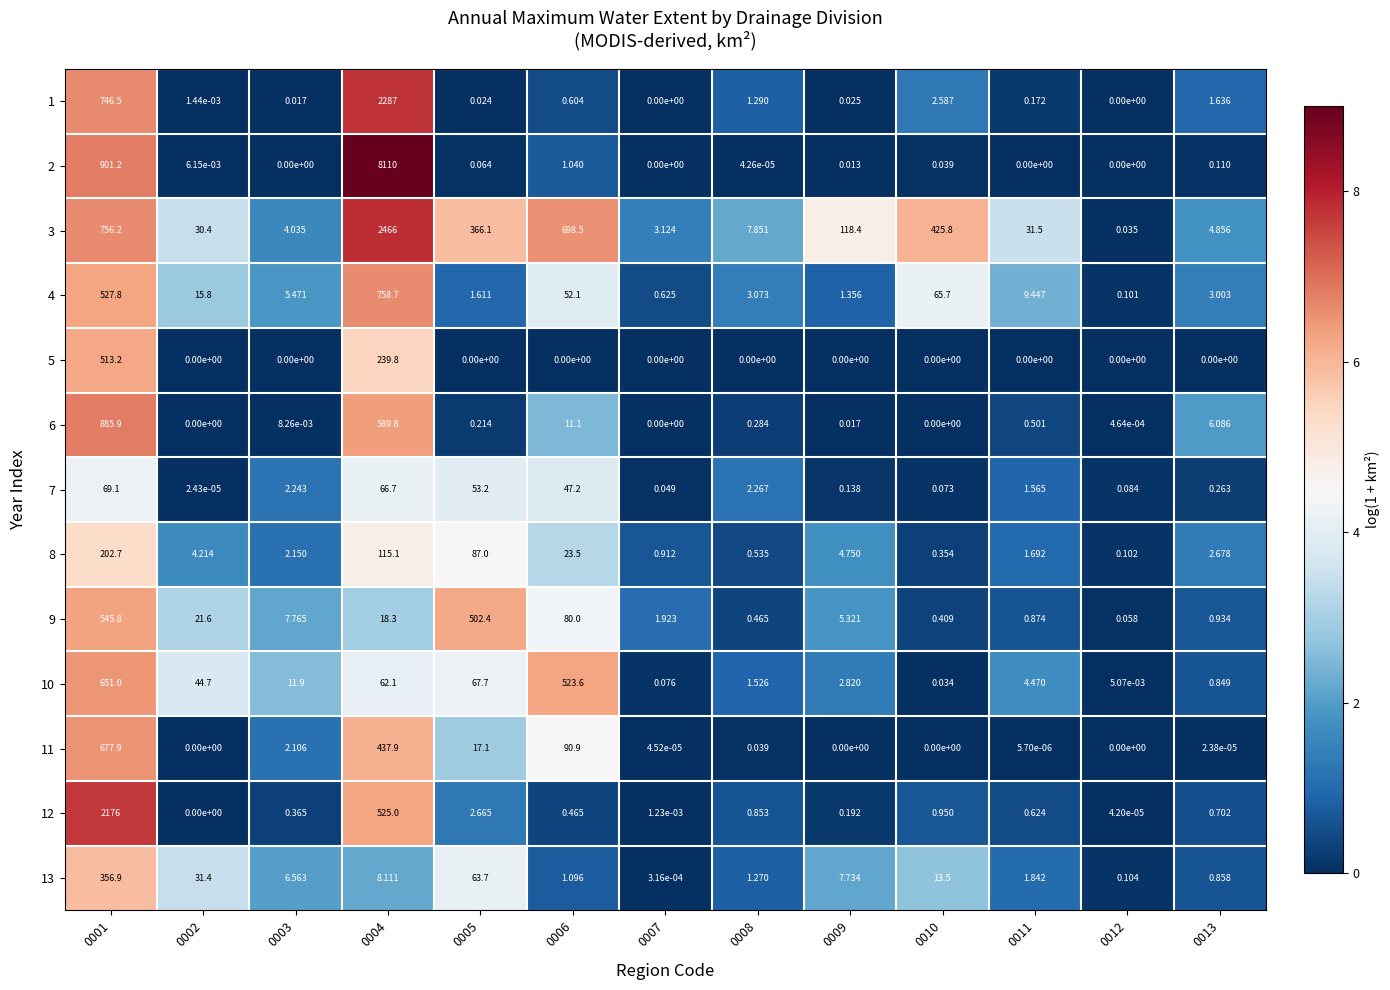

Is the value of 3 at 0006 greater than the value of 7 at 0004?

Yes